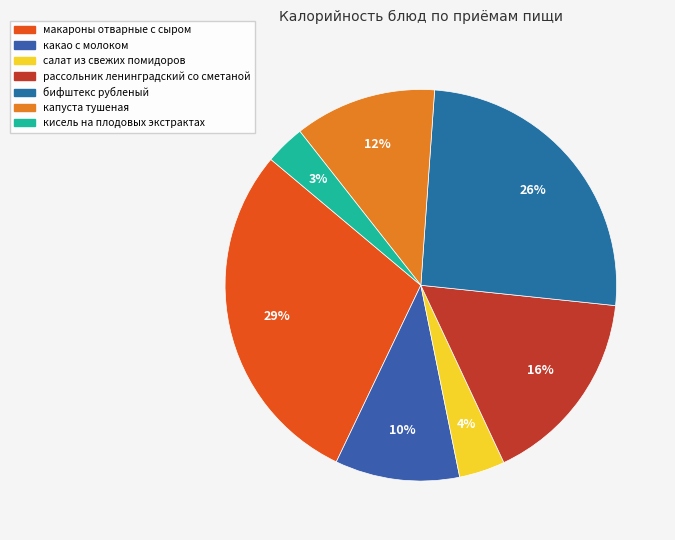

How many segments does this pie chart have?

7